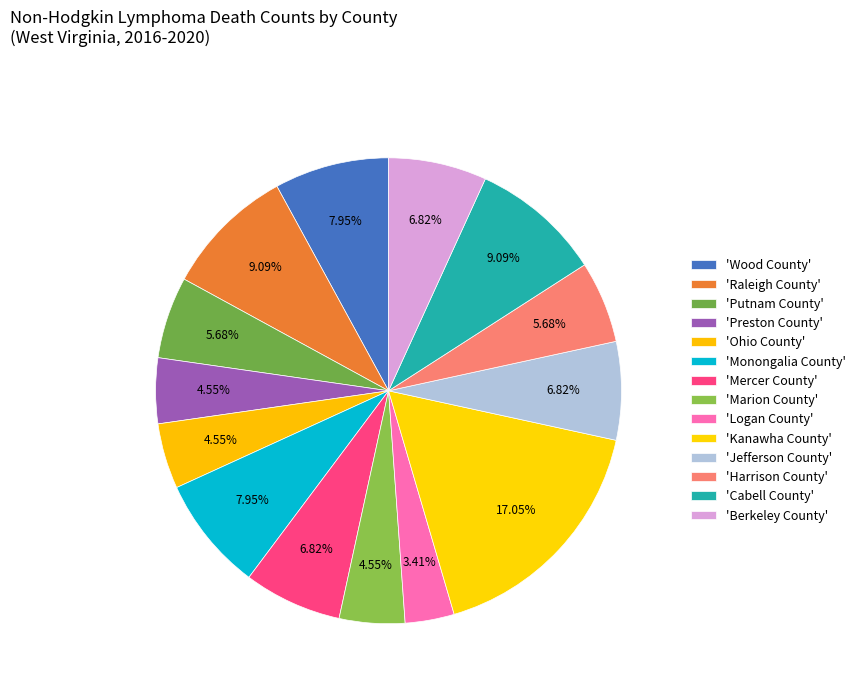

Count the number of slices in the pie.

14